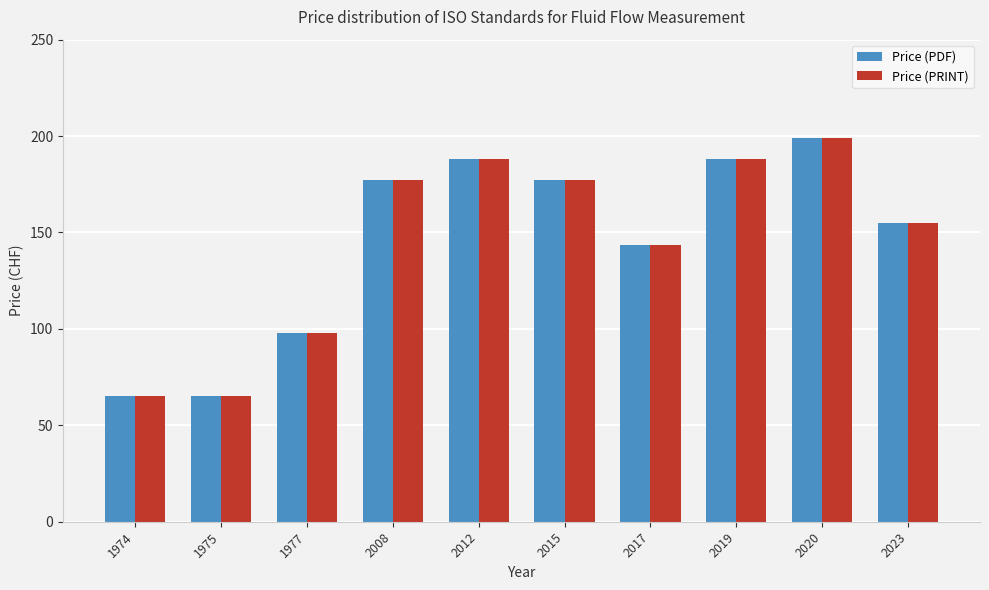

The value of Price (PDF) at 1977 is 132.8. True or false?

False